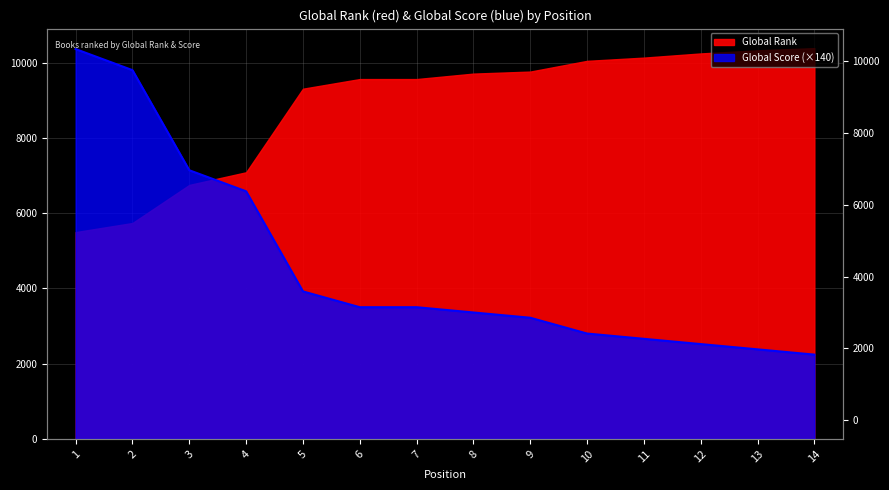

What is the ratio of the value at 10 to the value at 8?

0.8